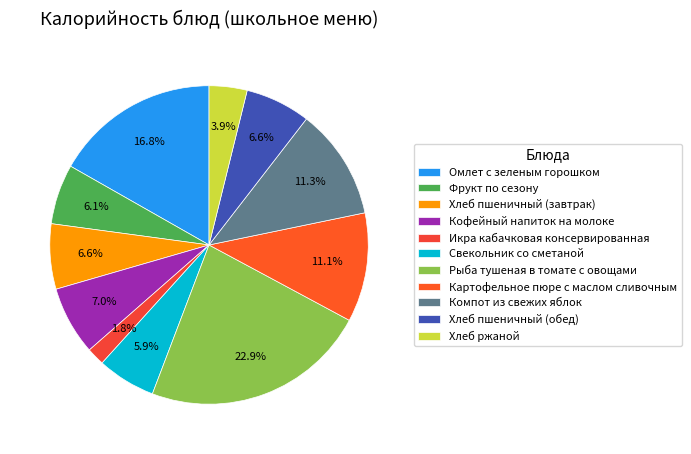

Is there any slice that represents more than half of the pie?

No